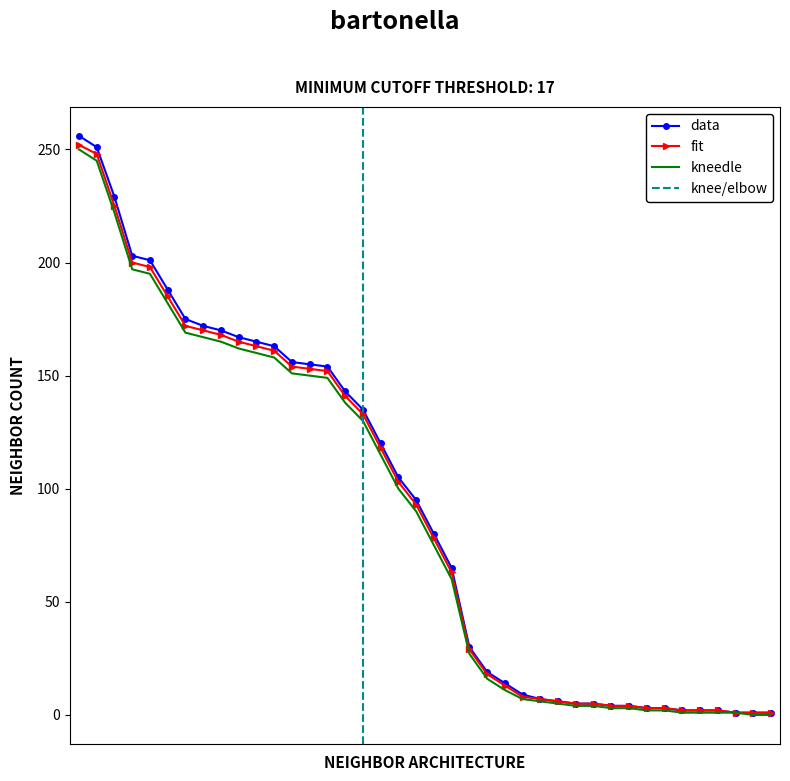

List the series in order of their overall mean, highest first.

data, fit, kneedle